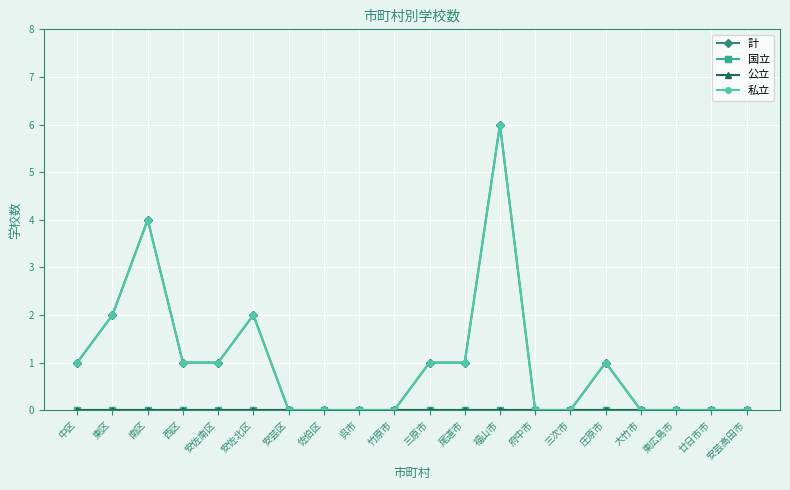

At which label does 私立 reach its minimum?

安芸区